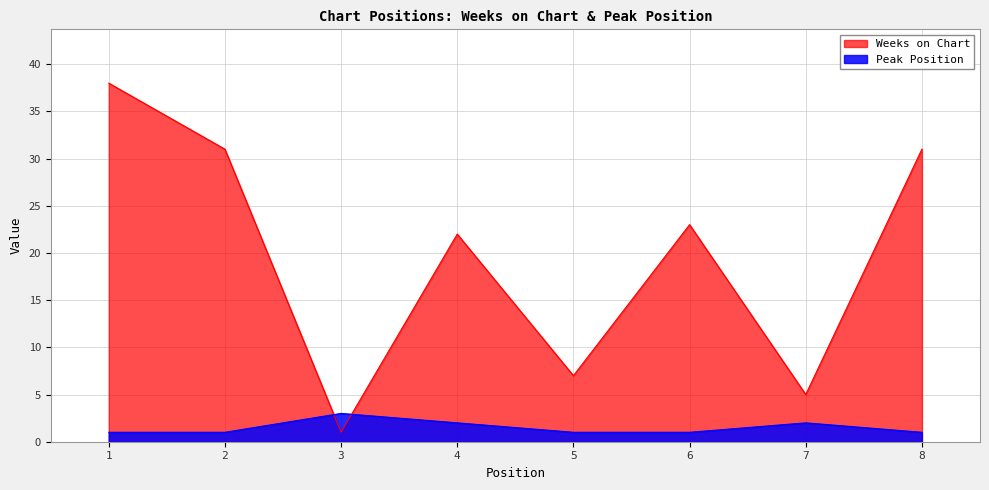

How many times do Weeks on Chart and Peak Position cross each other?

2